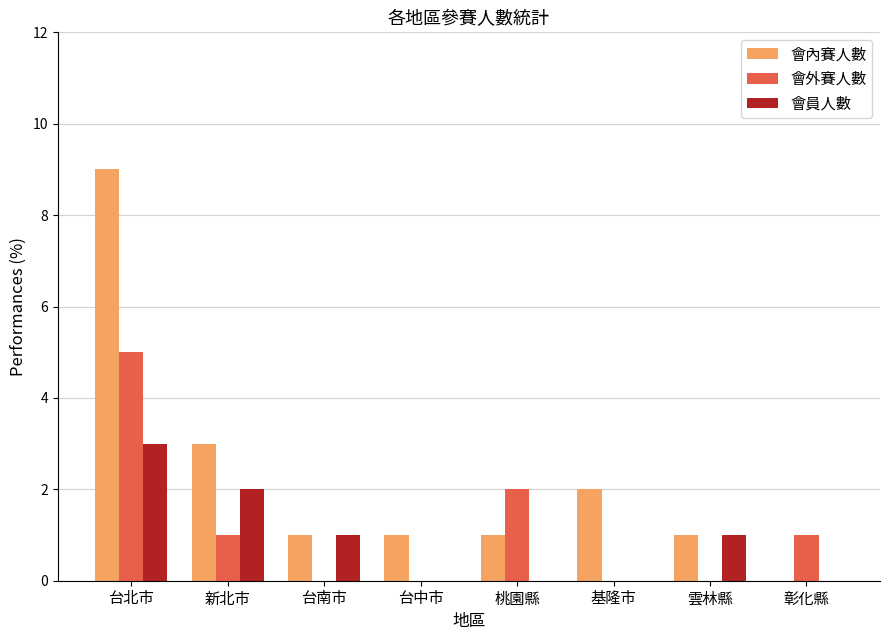

Reading left to right, transcribe all the data shown in this chart.

會內賽人數: 台北市=9	新北市=3	台南市=1	台中市=1	桃園縣=1	基隆市=2	雲林縣=1	彰化縣=0
會外賽人數: 台北市=5	新北市=1	台南市=0	台中市=0	桃園縣=2	基隆市=0	雲林縣=0	彰化縣=1
會員人數: 台北市=3	新北市=2	台南市=1	台中市=0	桃園縣=0	基隆市=0	雲林縣=1	彰化縣=0